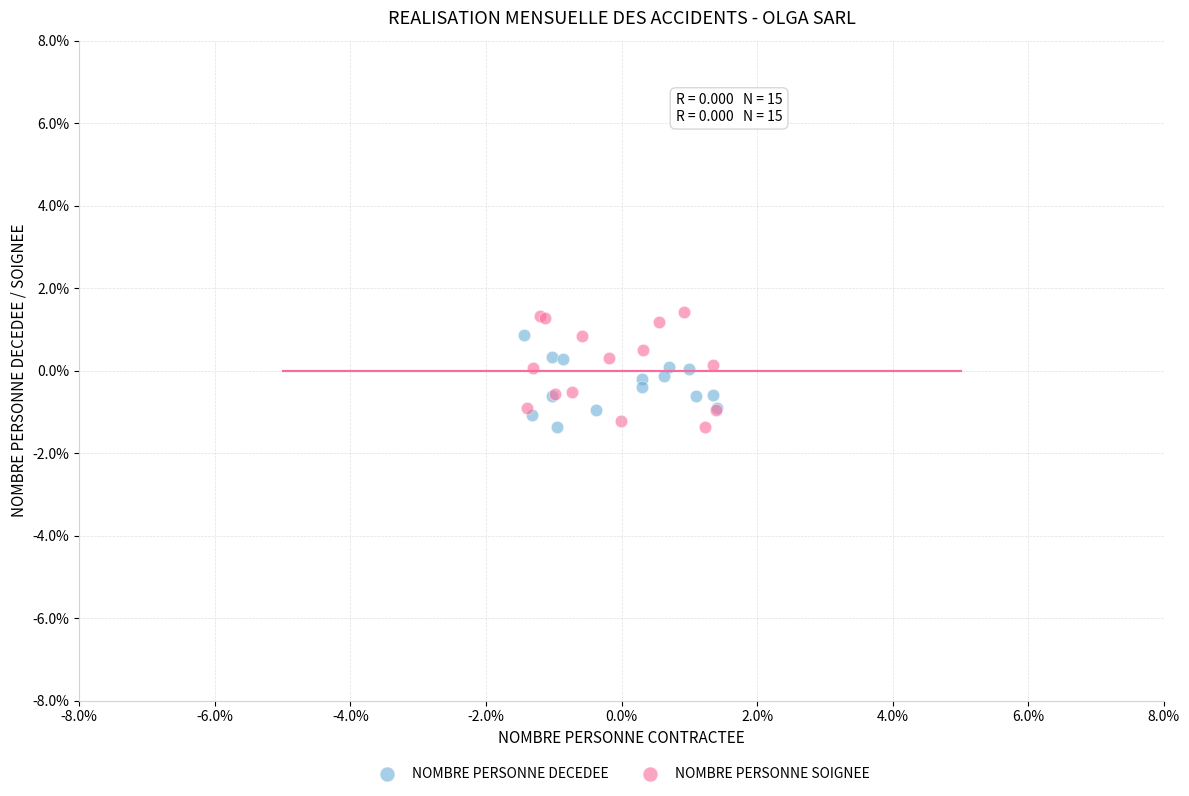

What are all the series names shown in the legend?

NOMBRE PERSONNE DECEDEE, NOMBRE PERSONNE SOIGNEE